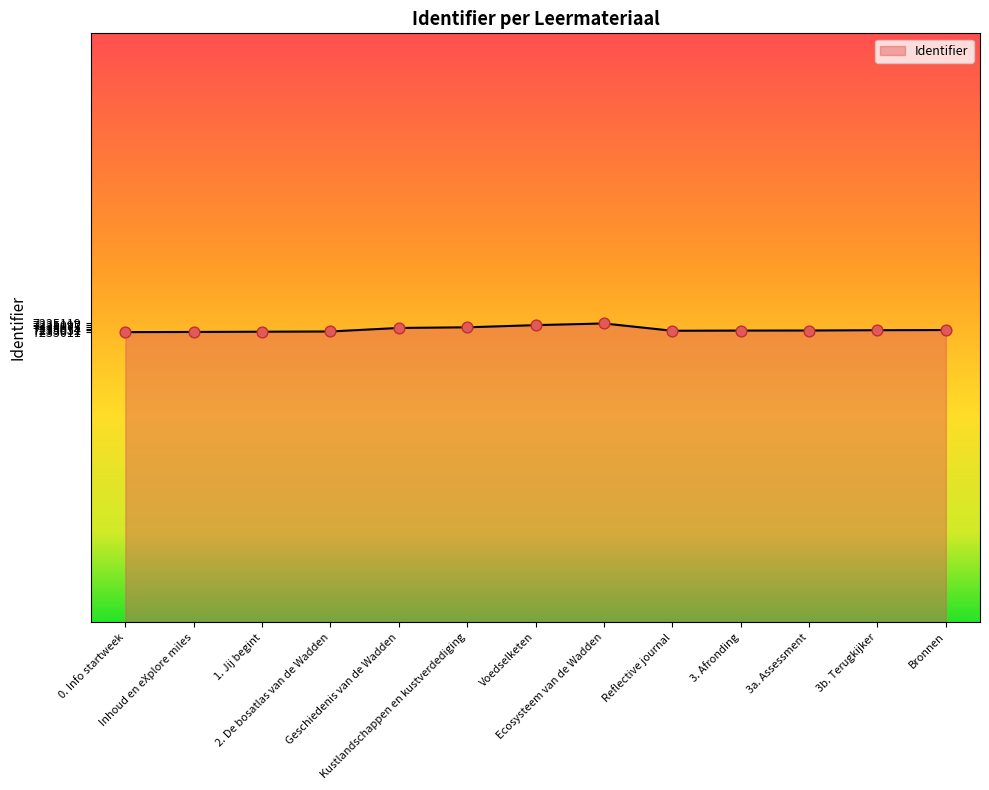

Between Ecosysteem van de Wadden and 3b. Terugkijker, which is larger?

Ecosysteem van de Wadden